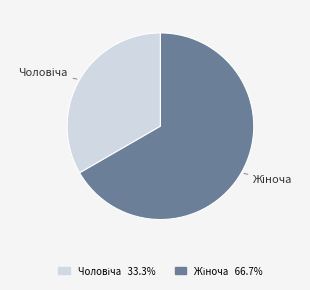

Is there a majority slice in this chart?

Yes